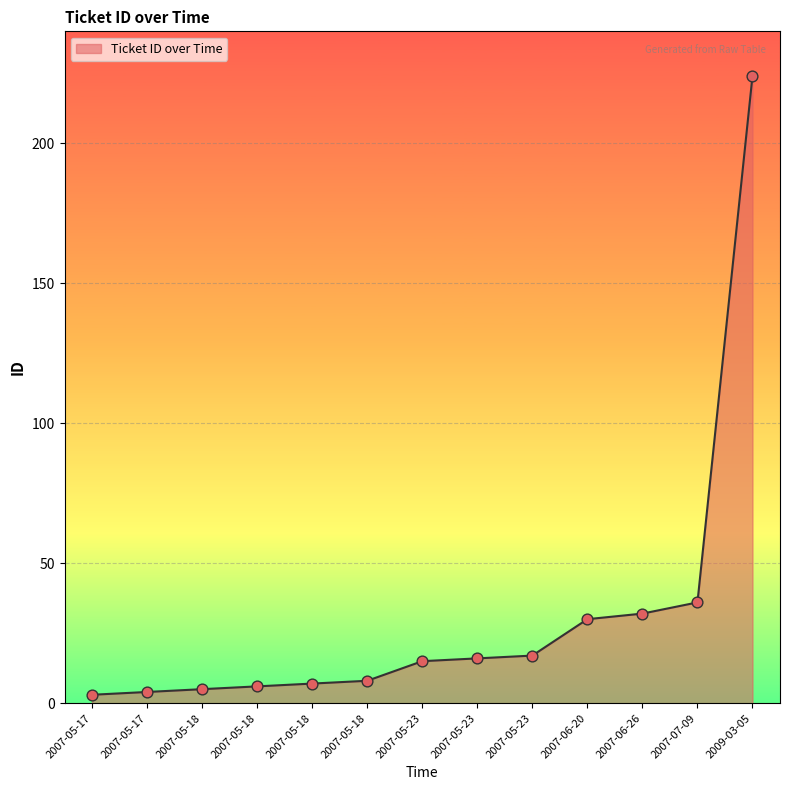

Does the chart have visible grid lines?

Yes